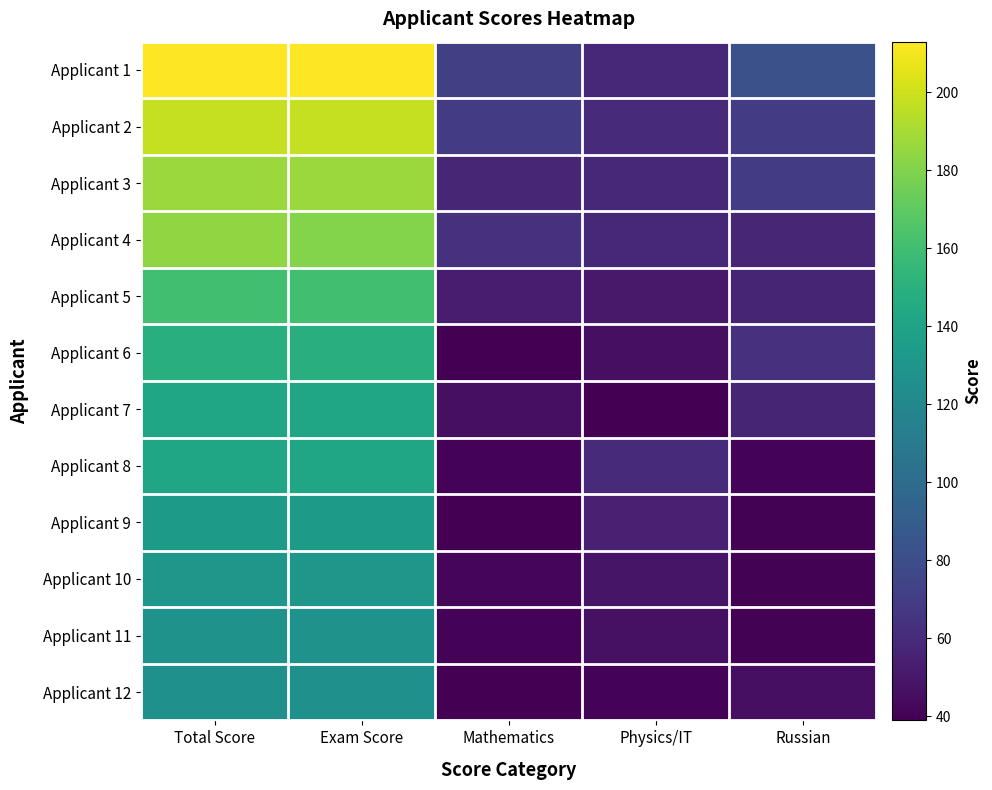

Which series changed the most between Exam Score and Russian?

Applicant 1